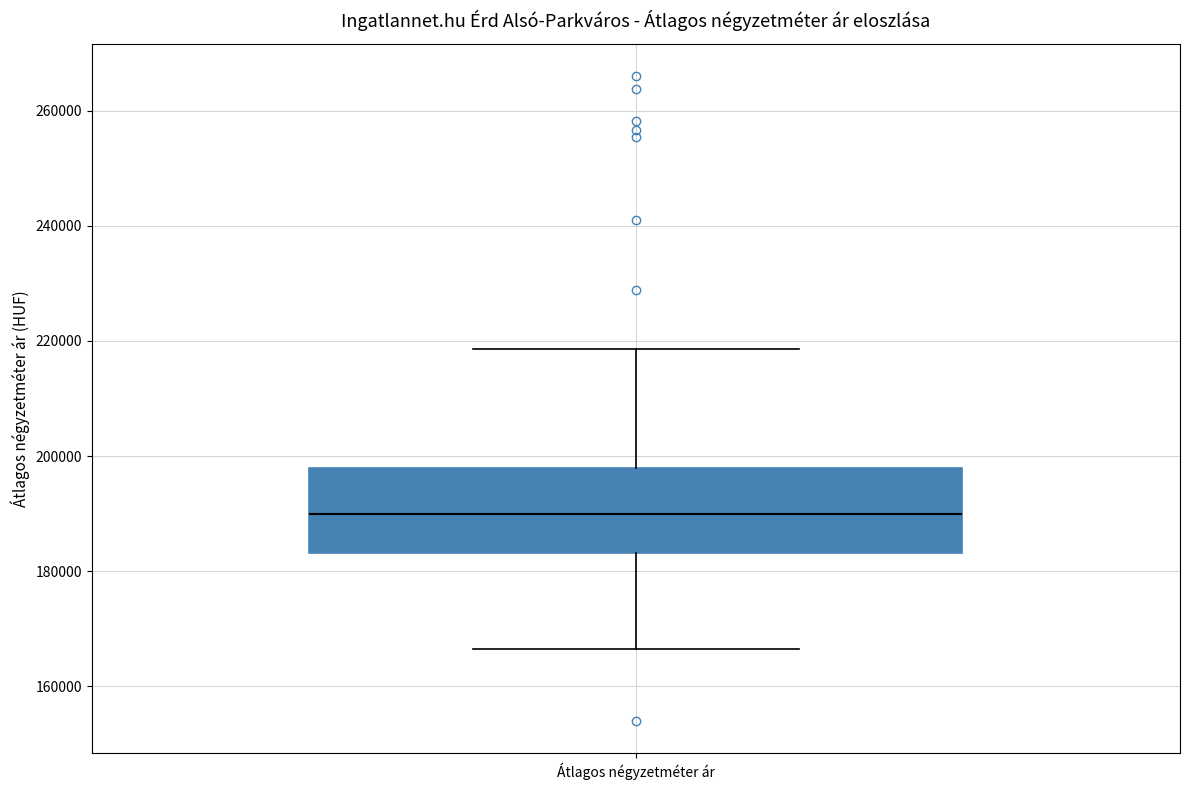

Where is the upper edge of the box for Átlagos négyzetméter ár on the y-axis? The values are not printed on the chart, so give them approximately, as read against the axis.

198000